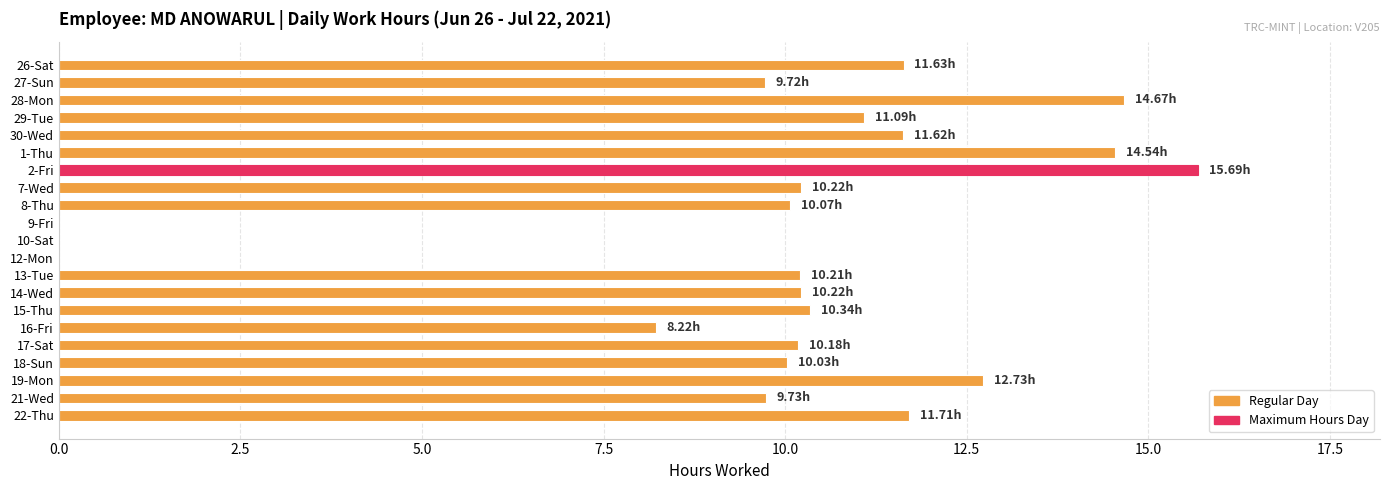

What is the change in value from 27-Sun to 16-Fri?

-1.5